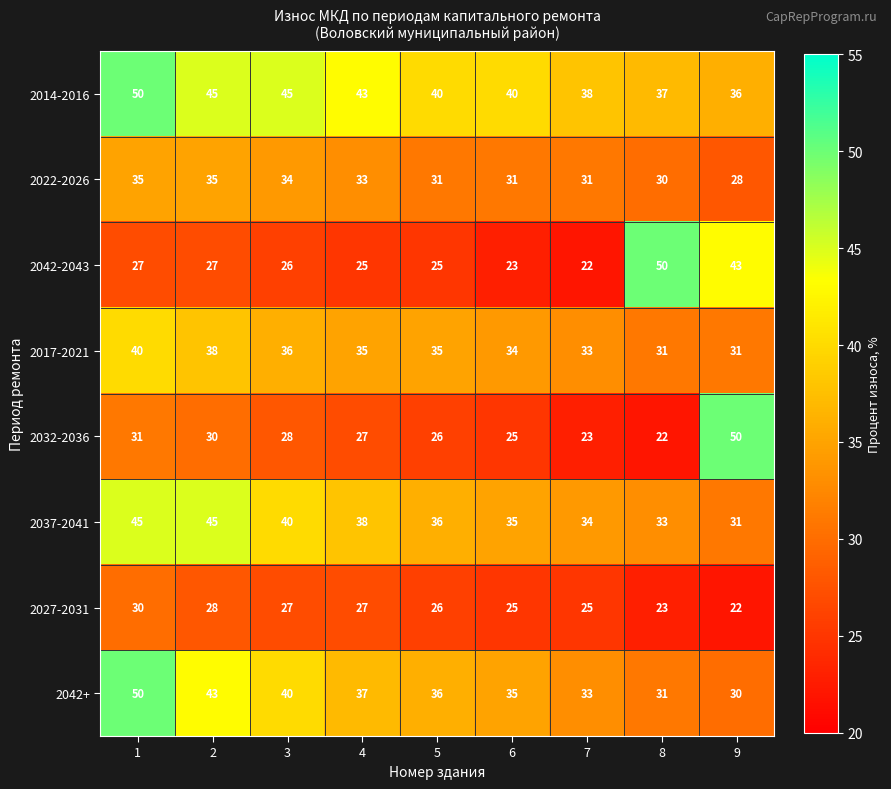

True or false: 2037-2041 has a value of 54 at 3.

False